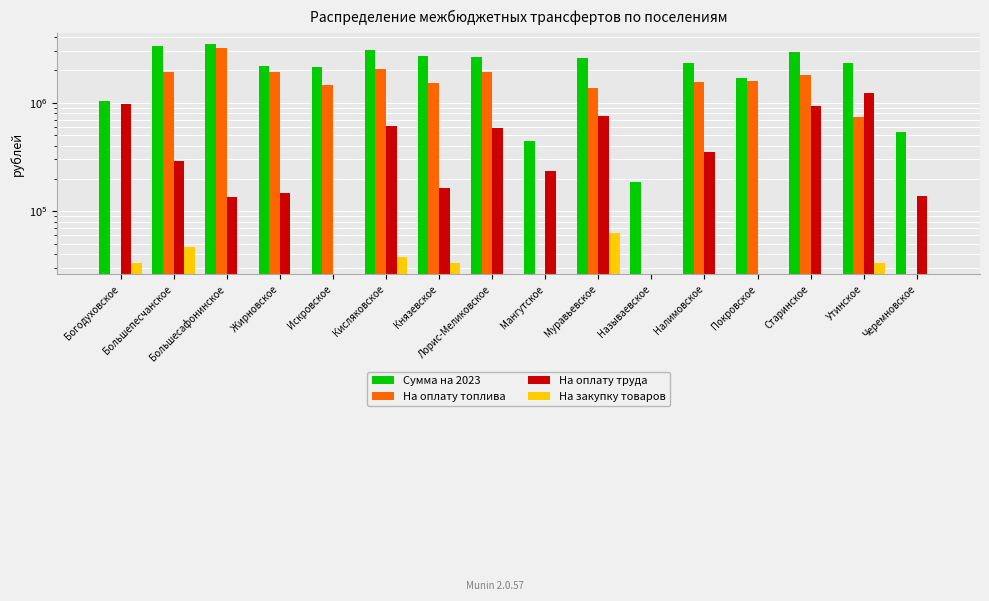

Reading right to left, transcribe all the data shown in this chart.

Сумма на 2023: 534563.4	2340025.4	2935531.7	1700500.0	2331407.8	184074.0	2606065.5	439817.0	2642980.0	2696088.1	3065857.5	2142584.1	2190954.8	3457350.1	3363833.8	1045106.1
На оплату топлива: 0.0	737400.0	1800360.0	1600000.0	1545070.0	0.0	1370580.0	0.0	1921260.0	1520000.0	2040340.0	1443520.0	1924000.0	3226540.0	1905400.0	0.0
На оплату труда: 138836.7	1216571.4	927574.8	0.0	354930.0	0.0	754486.0	235000.0	578740.0	164585.6	613247.0	0.0	148140.8	135801.5	292655.7	975000.0
На закупку товаров: 0.0	33000.0	0.0	0.0	0.0	0.0	63000.0	0.0	0.0	33000.0	38000.0	0.0	0.0	0.0	47000.0	33000.0